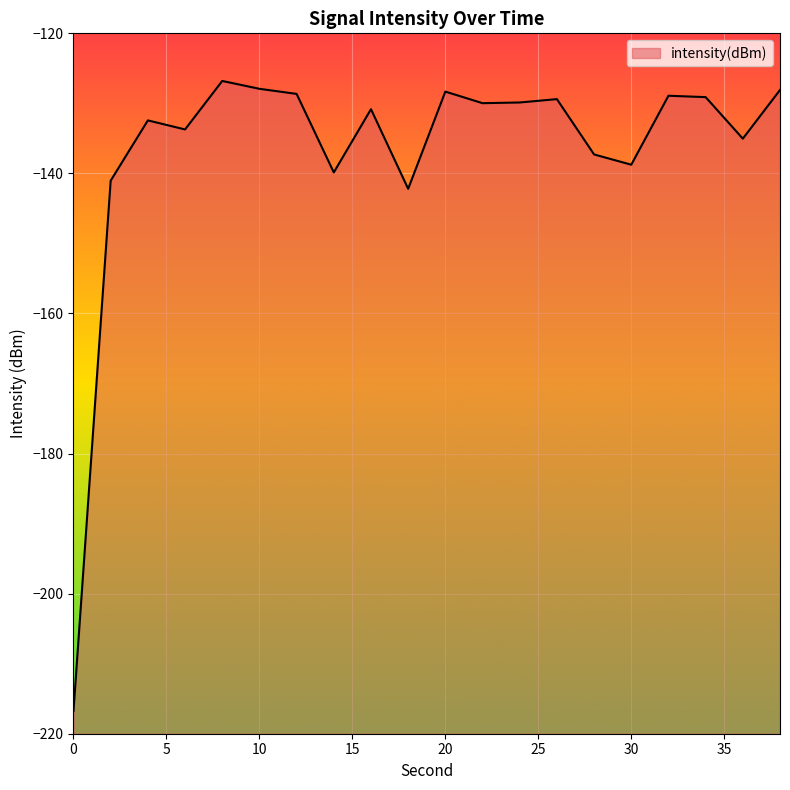

What is the minimum value shown in the chart?

-216.7